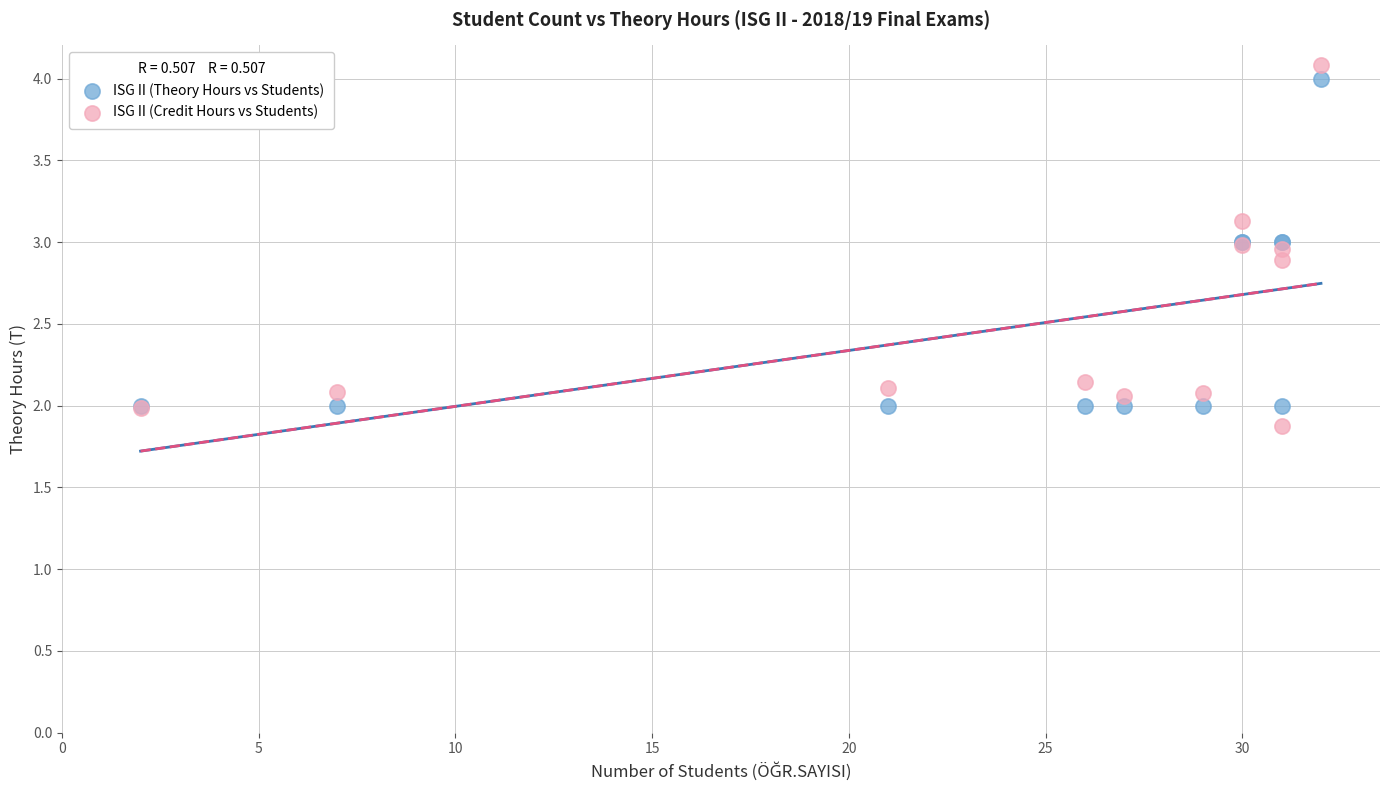

What is the X range (max minus min) for the scatter plot?

30.0